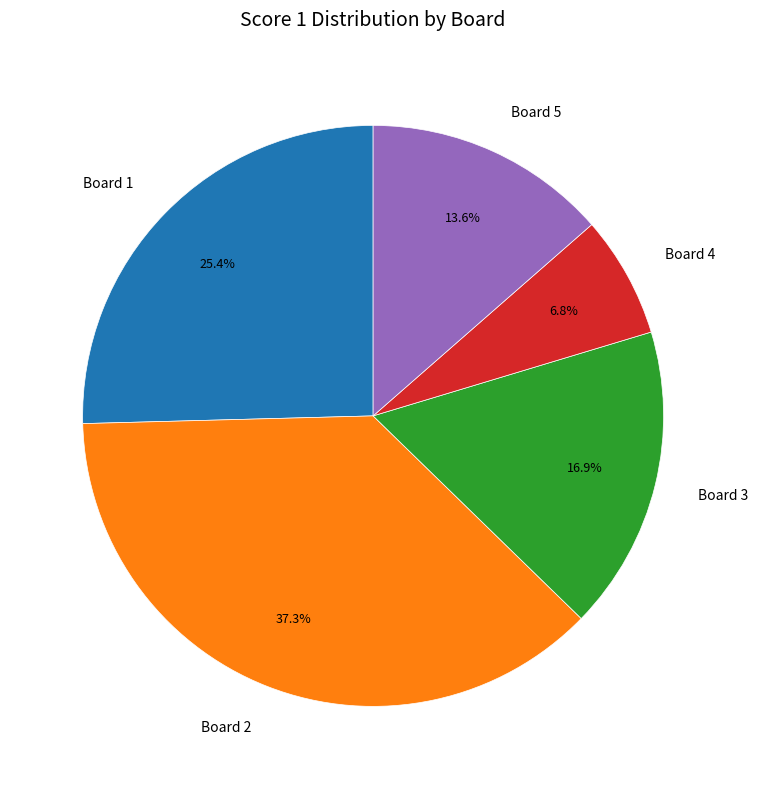

Which has a higher value, Board 2 or Board 3?

Board 2